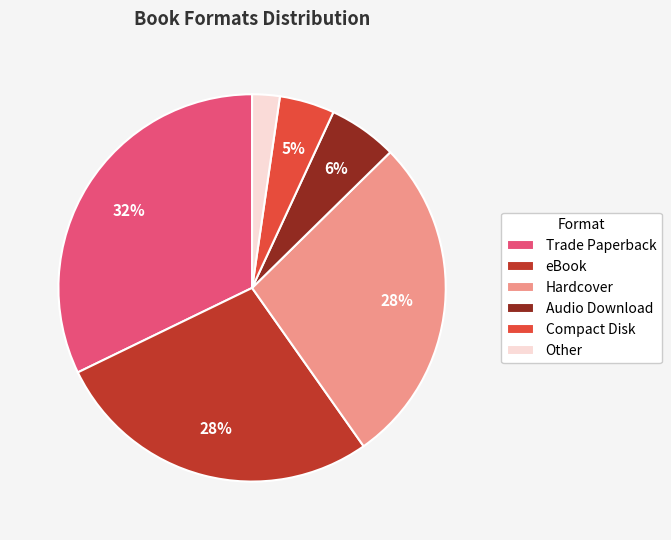

To the nearest percent, what portion does Compact Disk represent?

5%